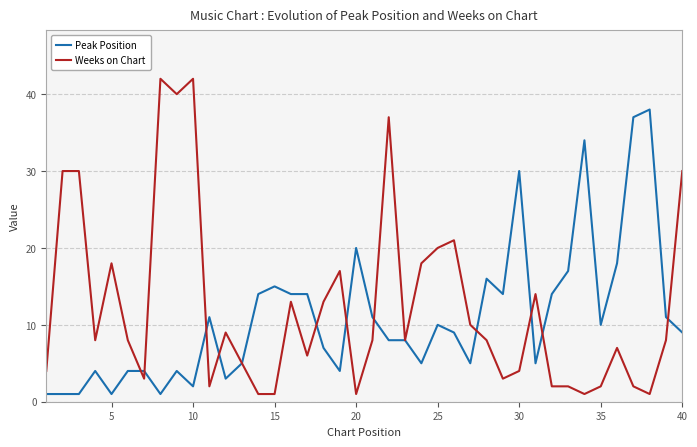

What is the minimum value shown in the chart?

1